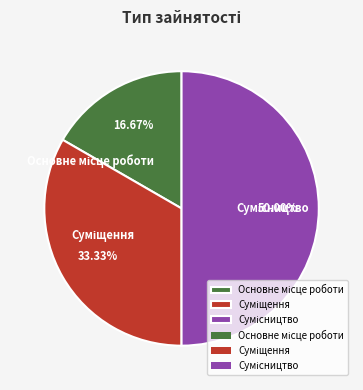

Which slice is the smallest?

Основне місце роботи